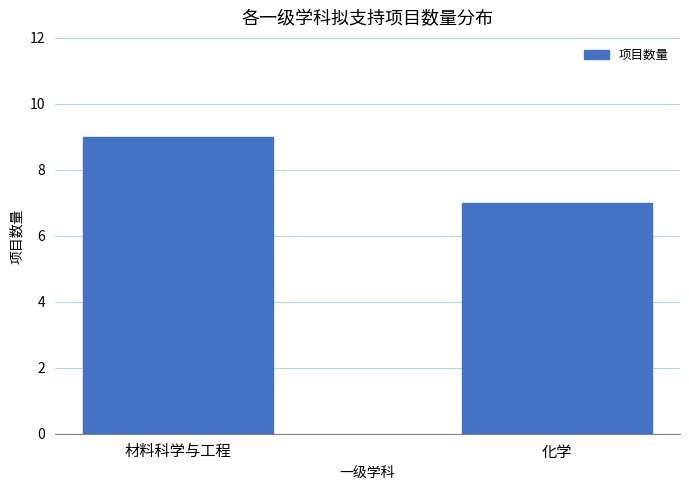

How many bars are there in total?

2